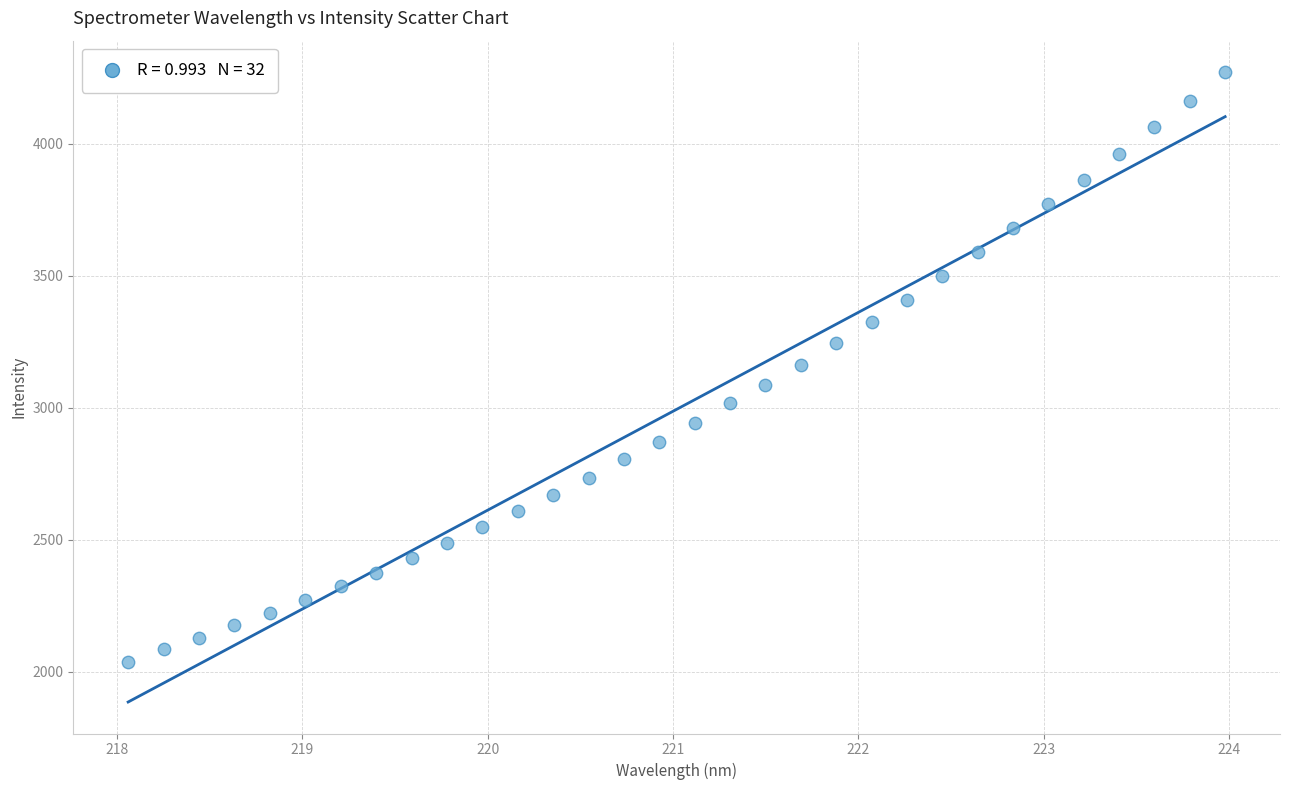

What is the range of Y values (max minus min)?

2234.3